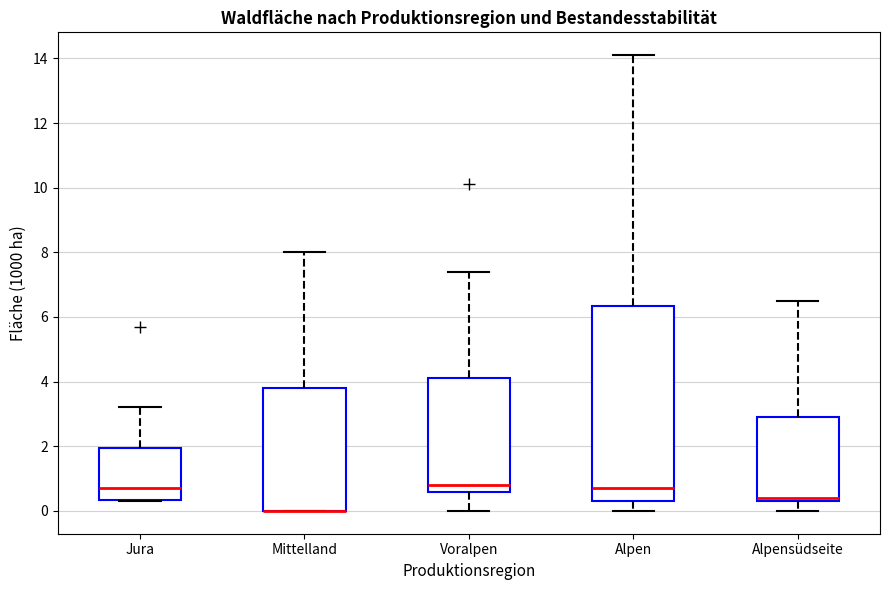

Where is the lower edge of the box for Jura on the y-axis? The values are not printed on the chart, so give them approximately, as read against the axis.

0.4